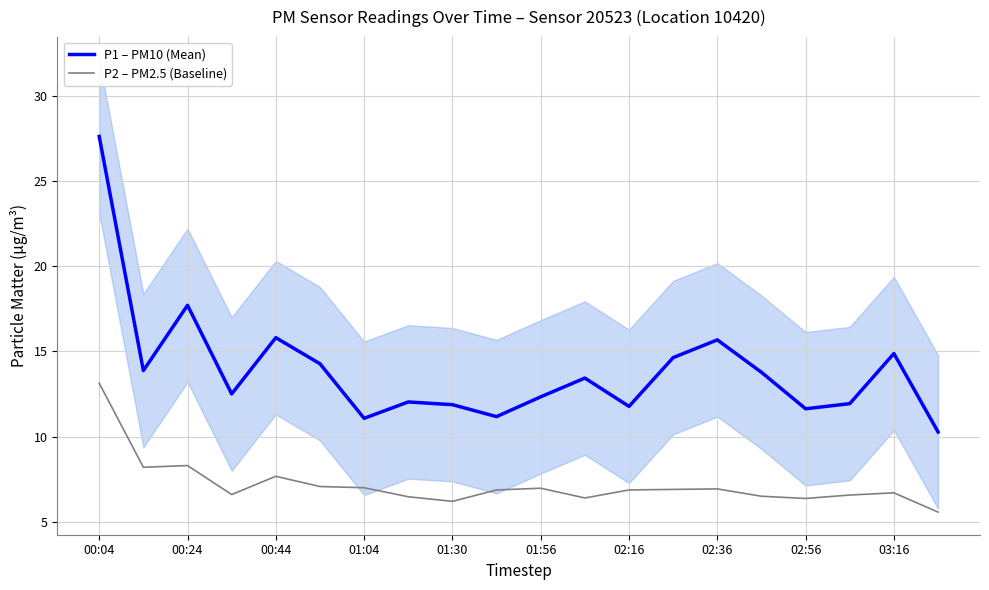

Reading left to right, list all the values displayed in this chart.

P1 – PM10 (Mean): 27.6	13.9	17.7	12.5	15.8	14.3	11.1	12.0	11.9	11.2	12.3	13.4	11.8	14.6	15.7	13.8	11.6	11.9	14.9	10.3
P2 – PM2.5 (Baseline): 13.1	8.2	8.3	6.6	7.7	7.1	7.0	6.5	6.2	6.9	7.0	6.4	6.9	6.9	6.9	6.5	6.4	6.6	6.7	5.6